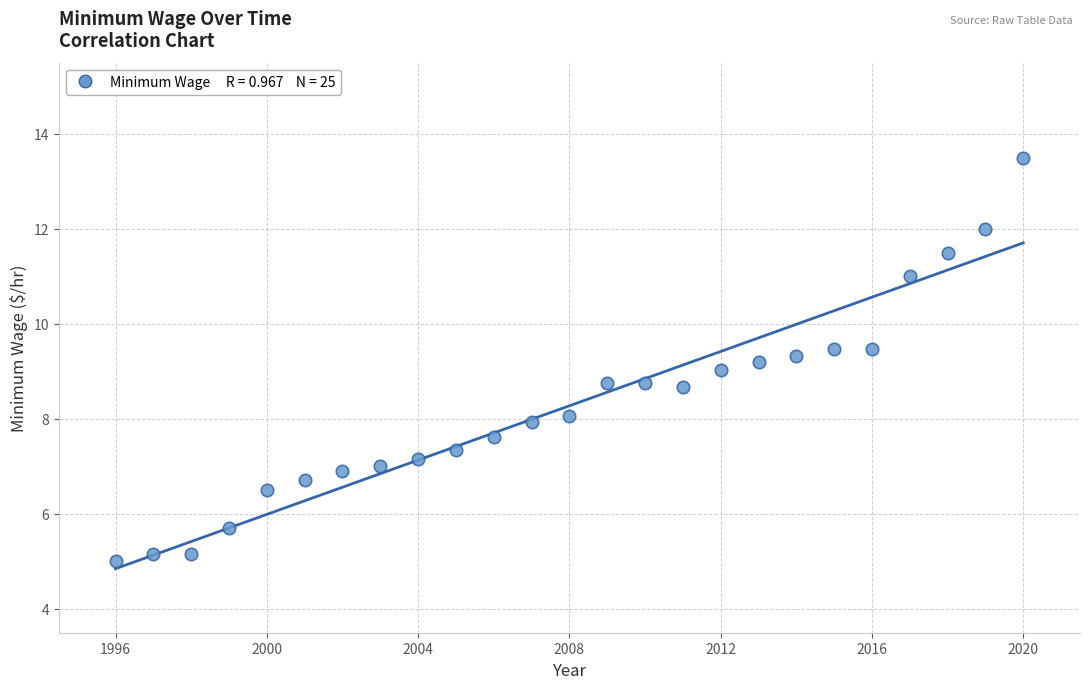

What is the range of Y values (max minus min)?

8.5